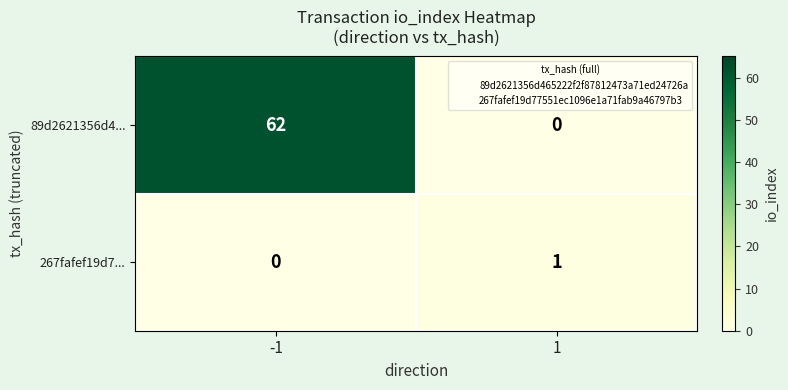

How many series are shown in this chart?

2